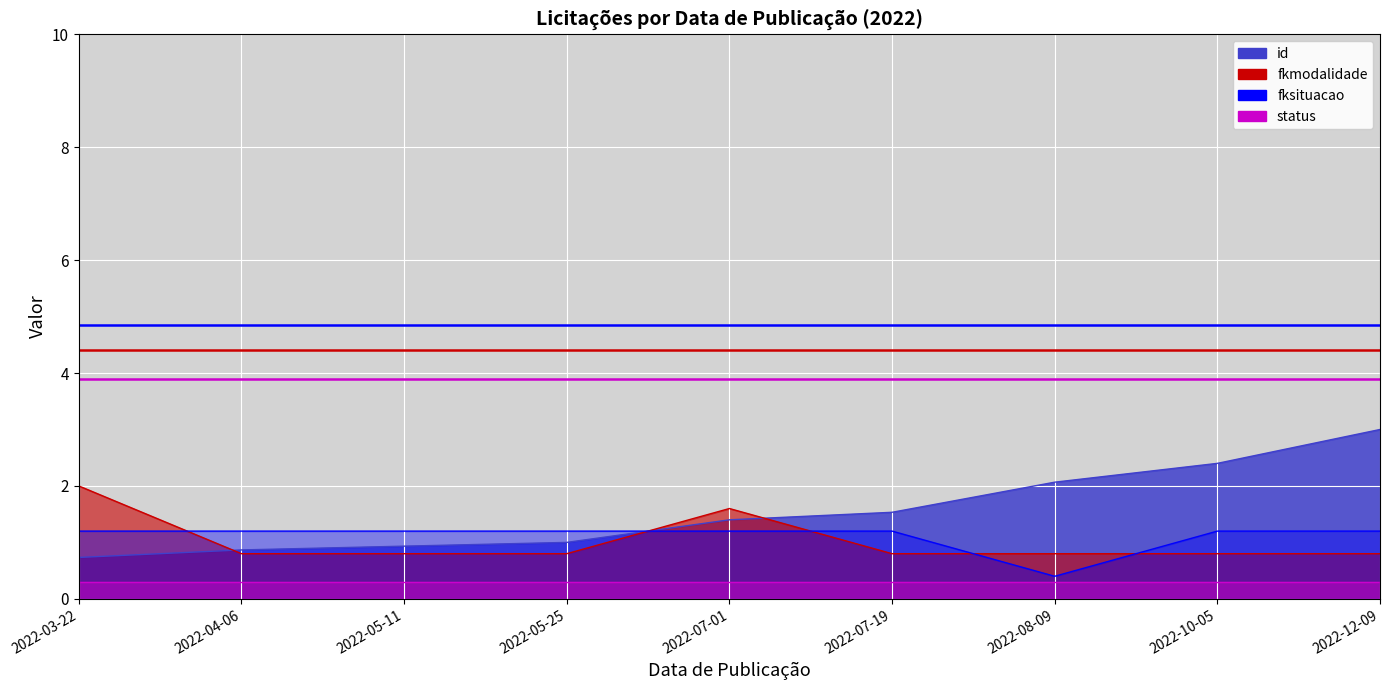

The value of id at 2022-04-06 is 0.9. True or false?

True